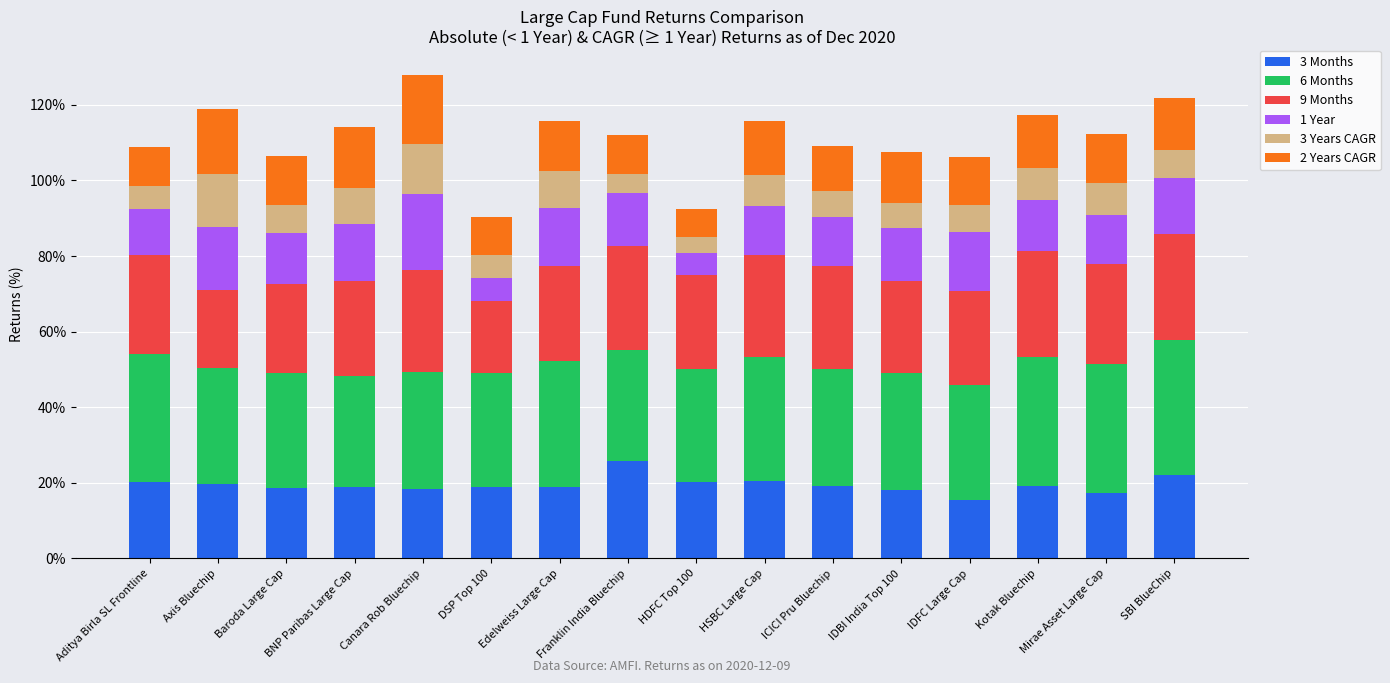

How many categories are shown in the chart?

16